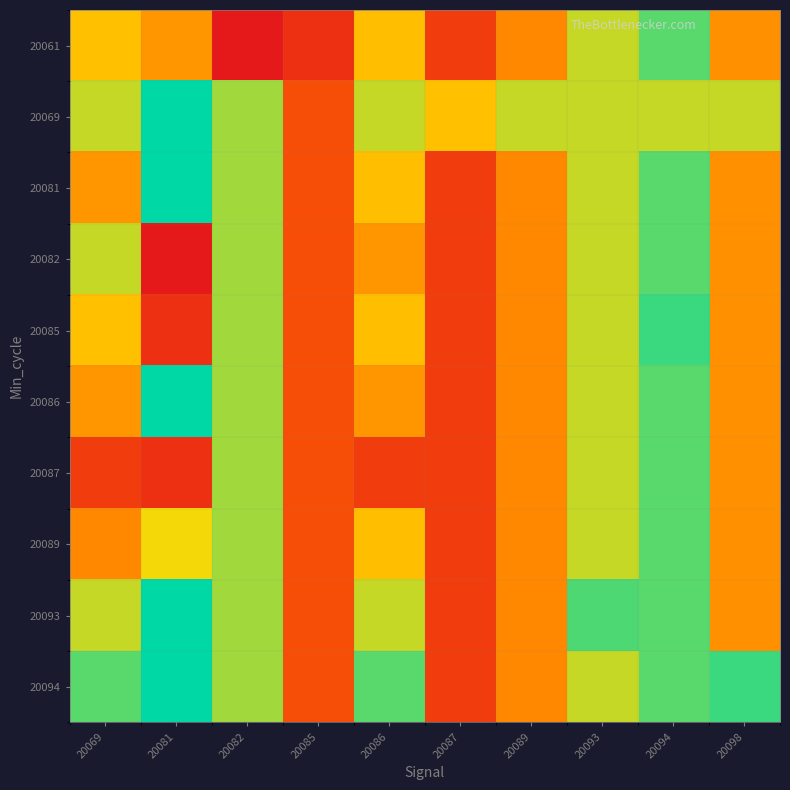

Count the number of categories in the chart.

10